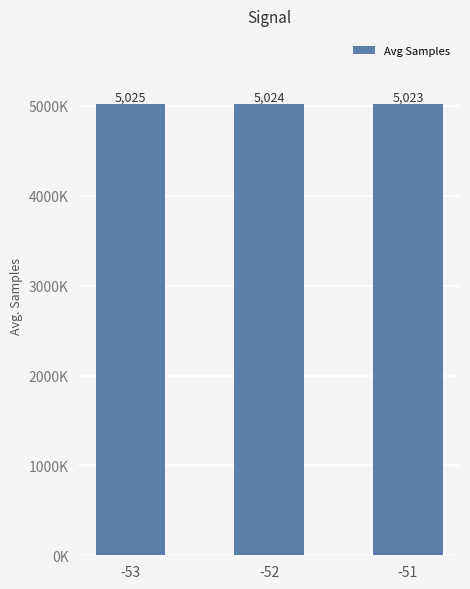

Does the chart contain any negative values?

No